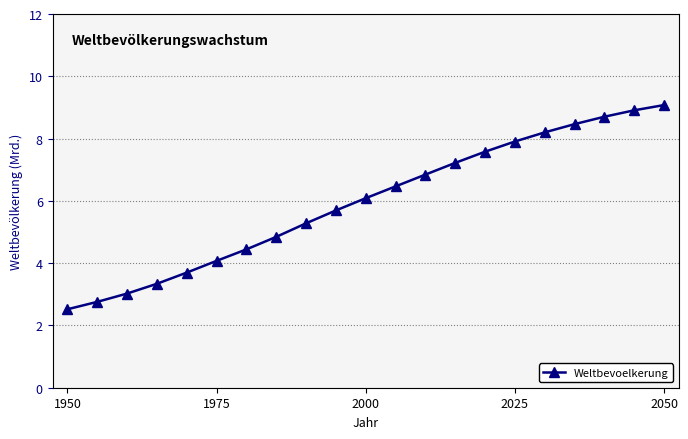

What is the average value?

6.0